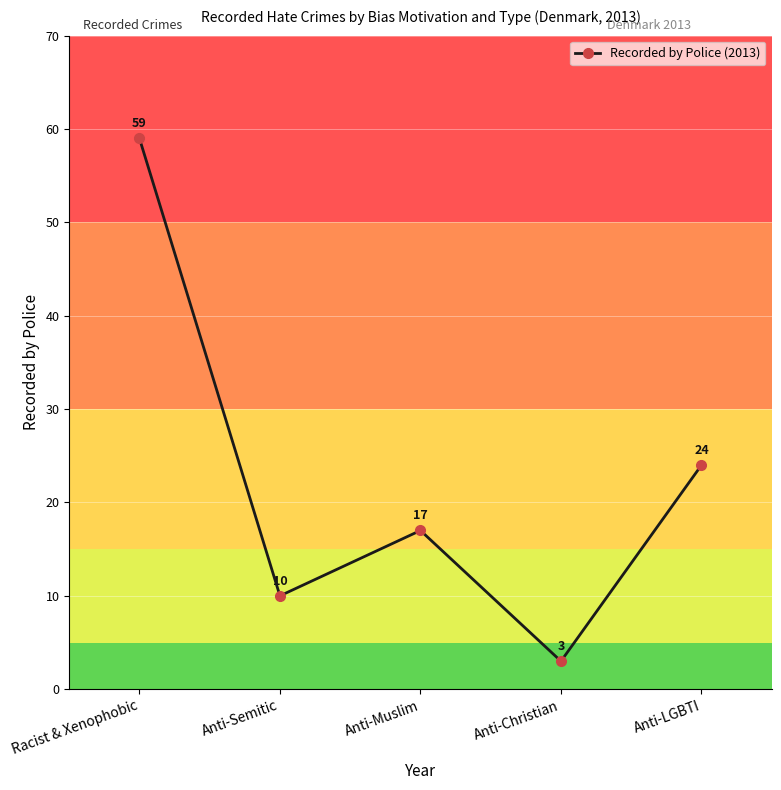

How many lines are shown in the chart?

1